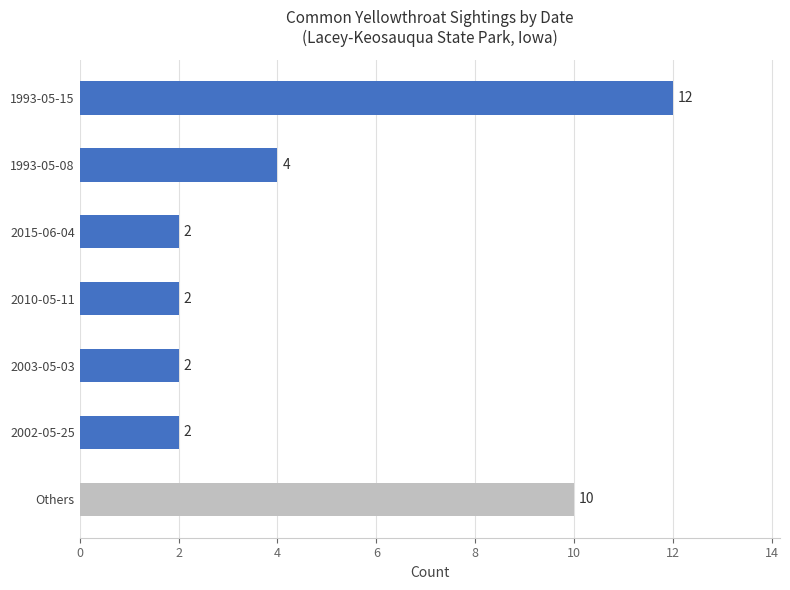

The value at 2015-06-04 is 1. True or false?

False